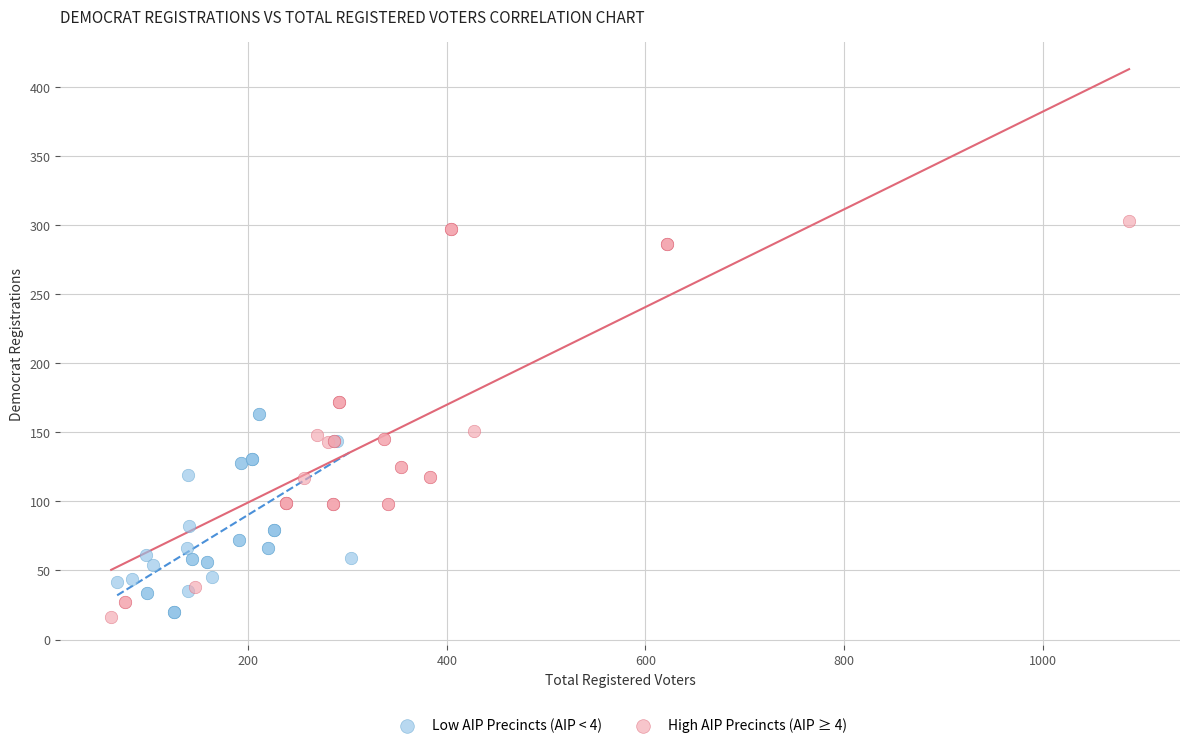

Which series has the largest Y range (max minus min)?

High AIP Precincts (AIP ≥ 4)